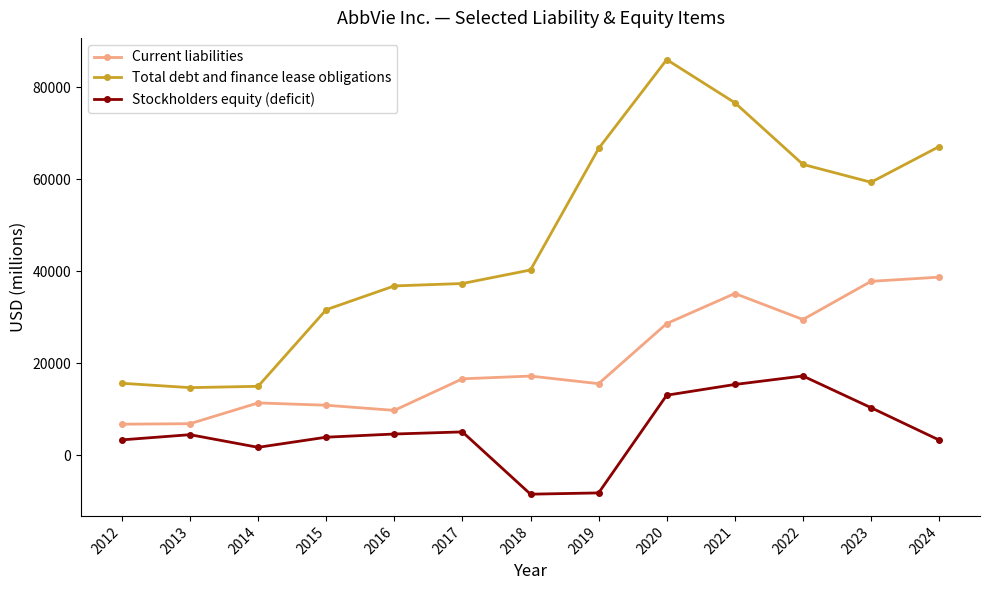

What is the value of the Current liabilities point at the 2nd from the left?

6879